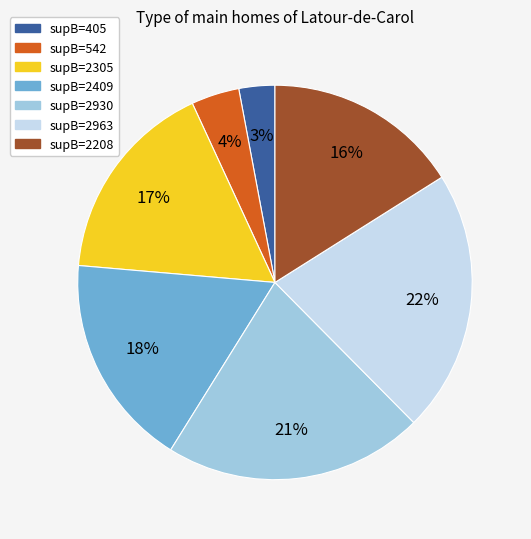

Which slice is the smallest?

supB=405